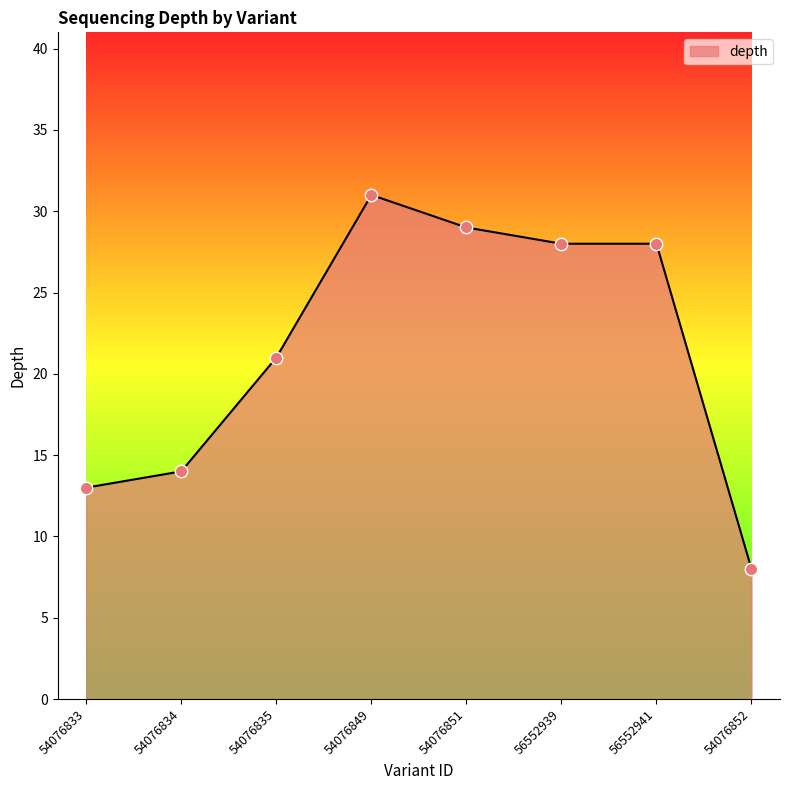

Approximately how many times larger is the value at 54076852 compared to 56552939?

0.3